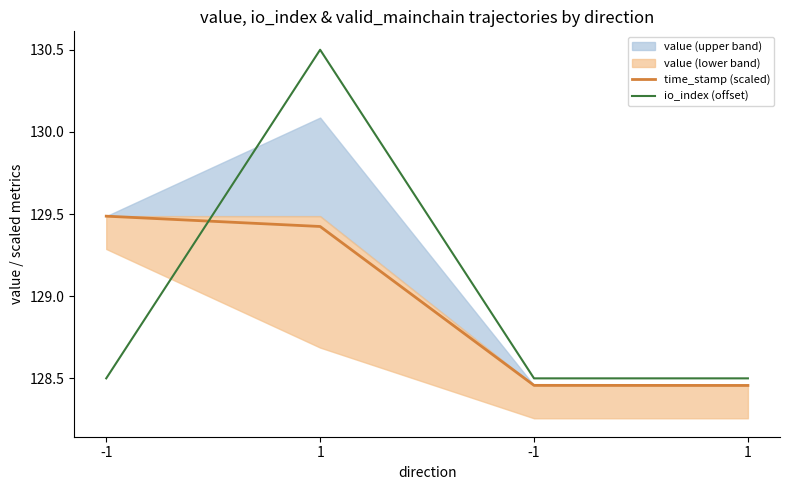

How many io_index (offset) values are between 128 and 130?

3